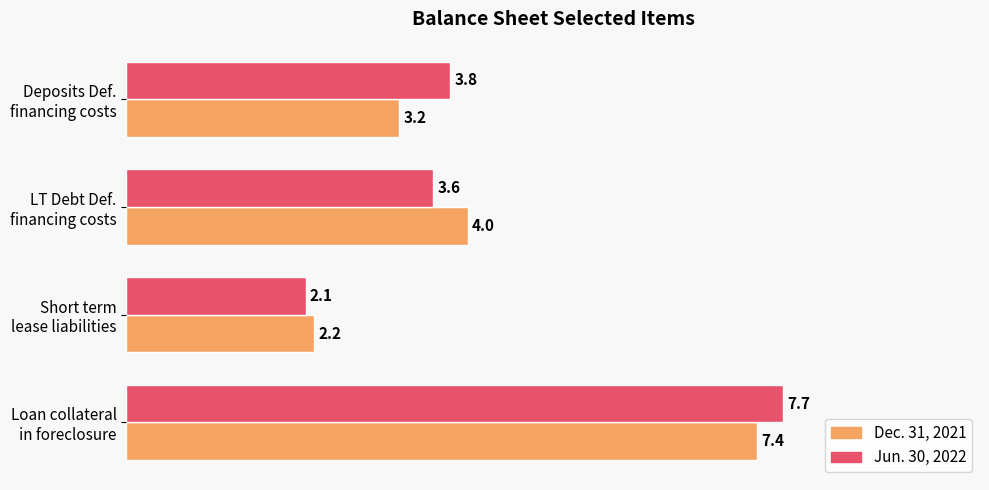

At which category is the sum across all series the highest?

Loan collateral
in foreclosure